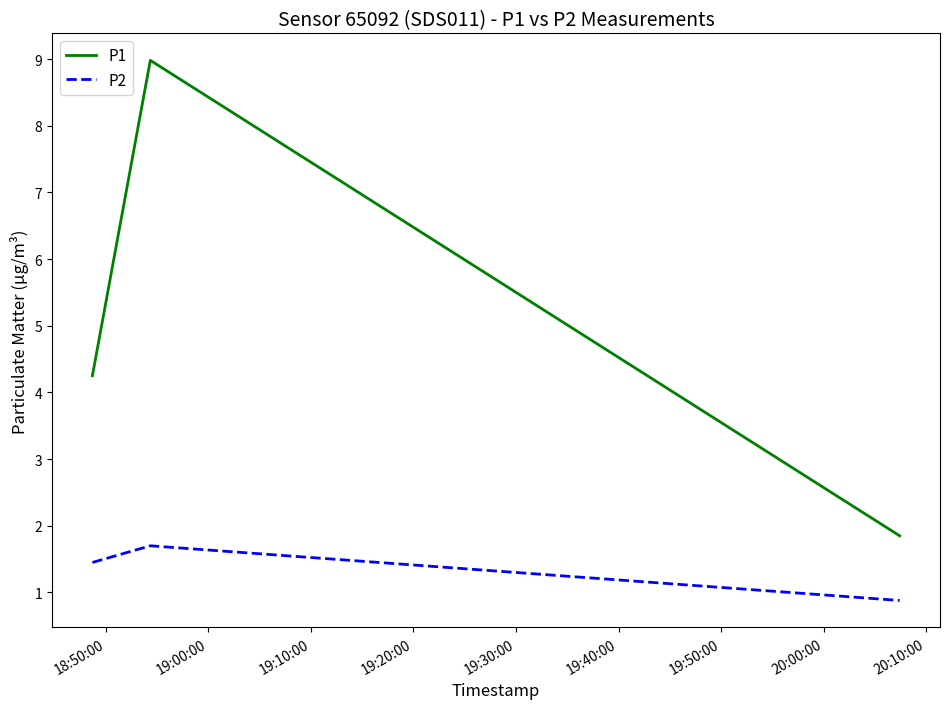

Count the number of categories in the chart.

3